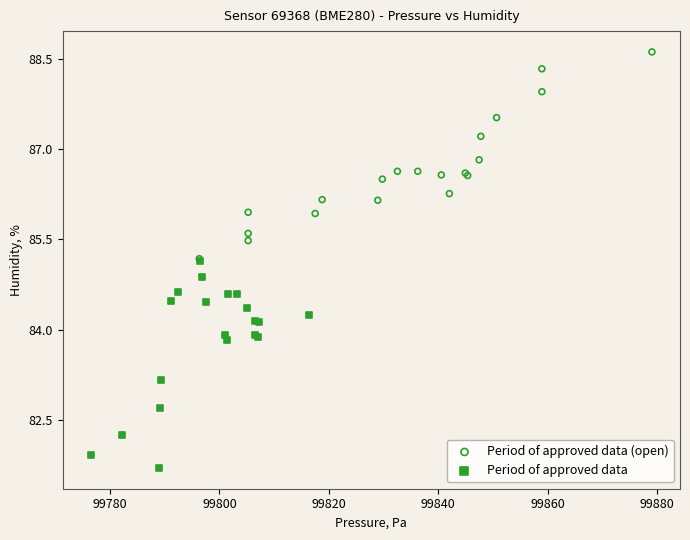

Which series reaches the maximum Y coordinate?

Period of approved data (open)